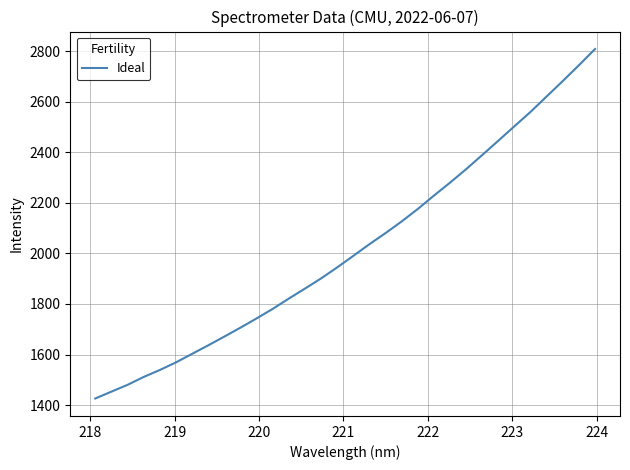

What is the difference between the maximum and minimum values?

1381.8